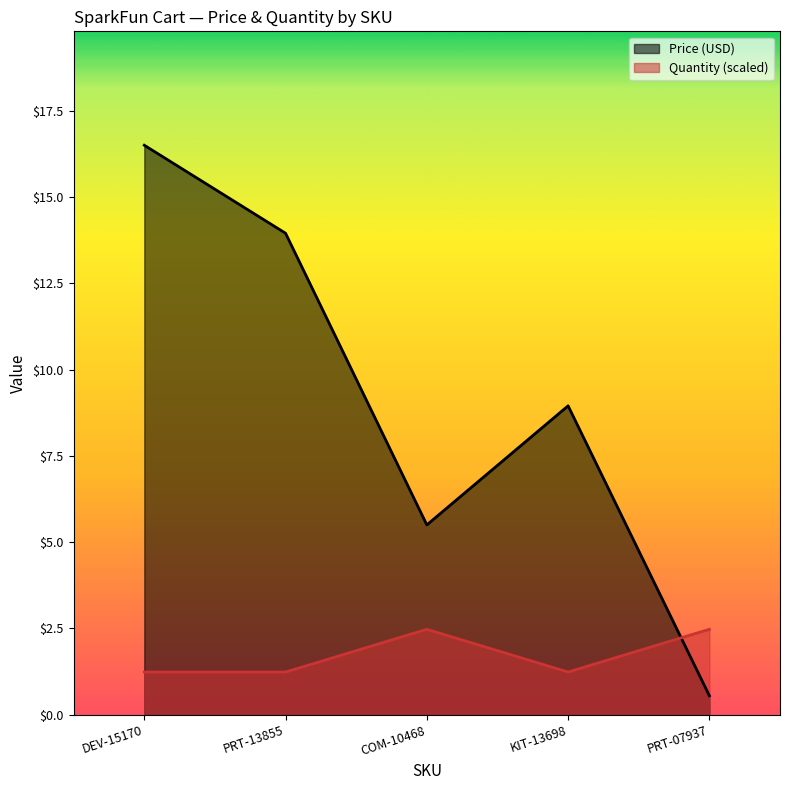

Rank the series by their maximum value, from highest to lowest.

Price (USD), Quantity (scaled)